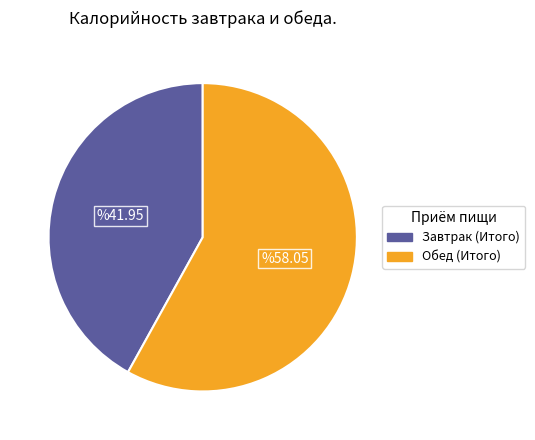

What is the largest slice in the pie chart?

Обед (Итого)